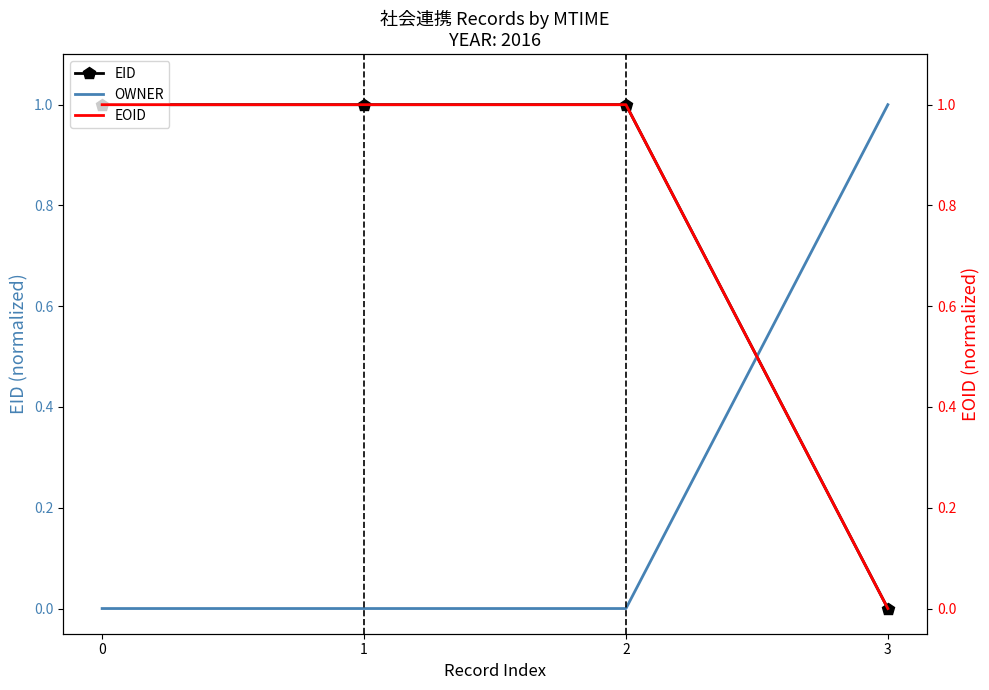

At which label does OWNER reach its peak?

3